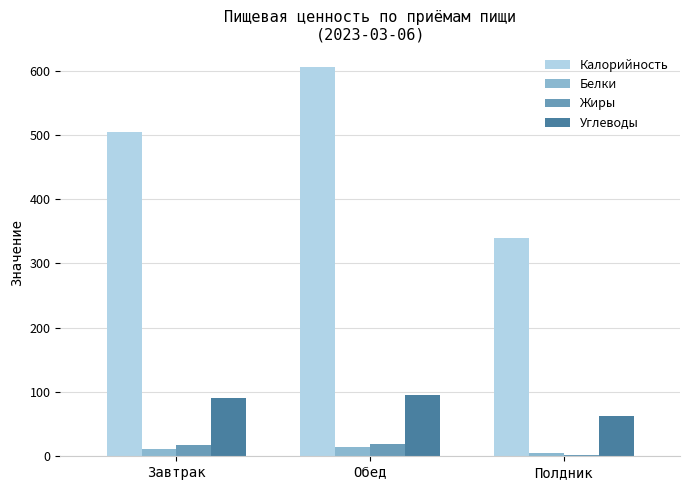

What is the highest value of the Жиры series?

18.8